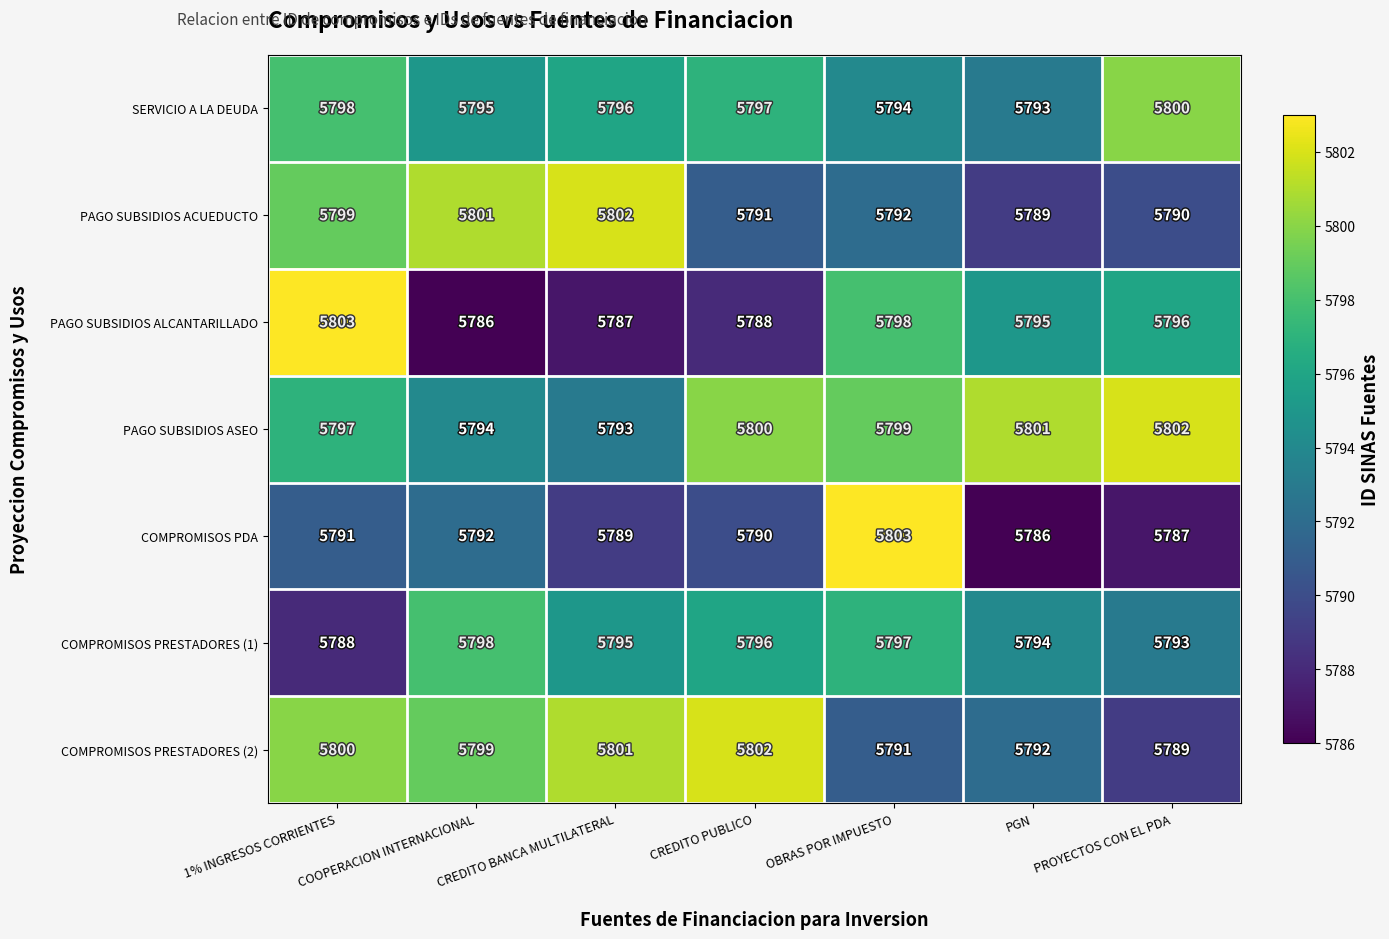

List the labels in order of SERVICIO A LA DEUDA value, smallest first.

PGN, OBRAS POR IMPUESTO, COOPERACION INTERNACIONAL, CREDITO BANCA MULTILATERAL, CREDITO PUBLICO, 1% INGRESOS CORRIENTES, PROYECTOS CON EL PDA